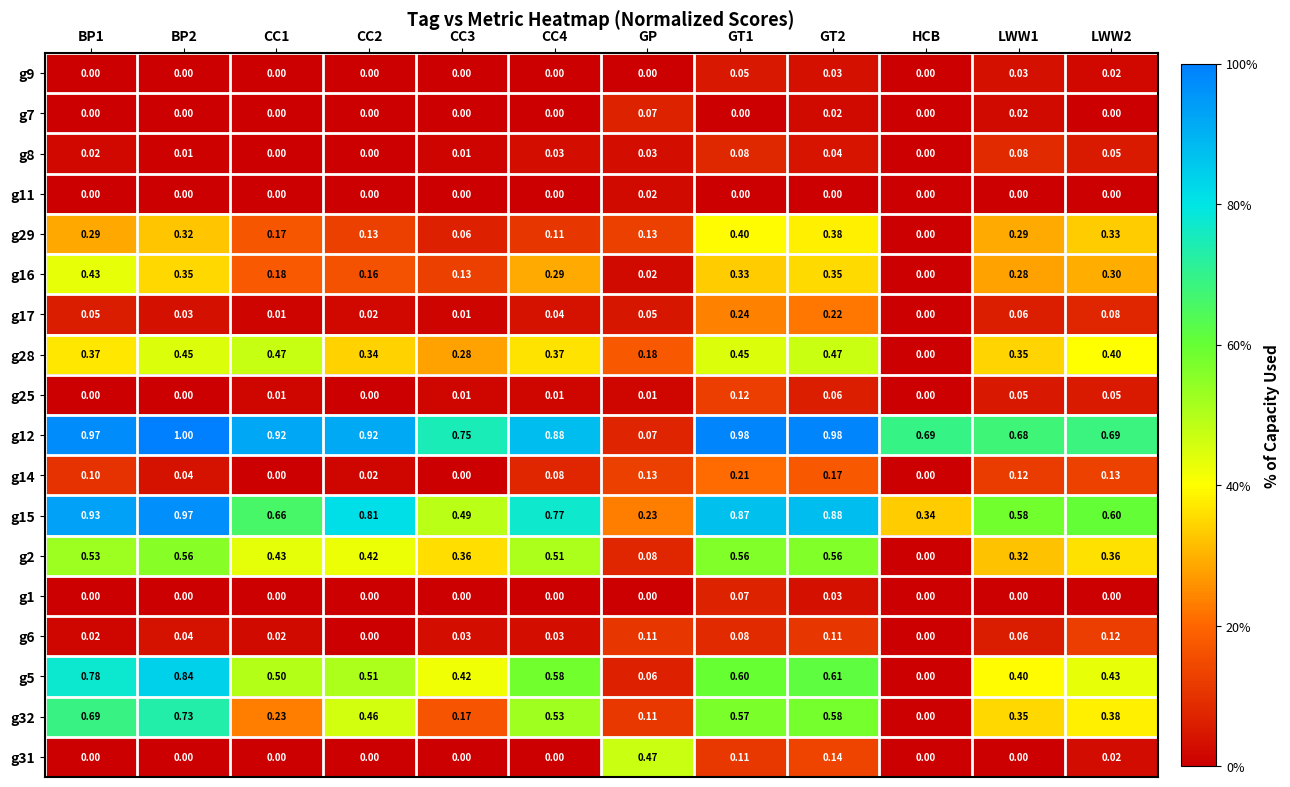

Is the value of g11 at HCB greater than the value of g12 at CC1?

No